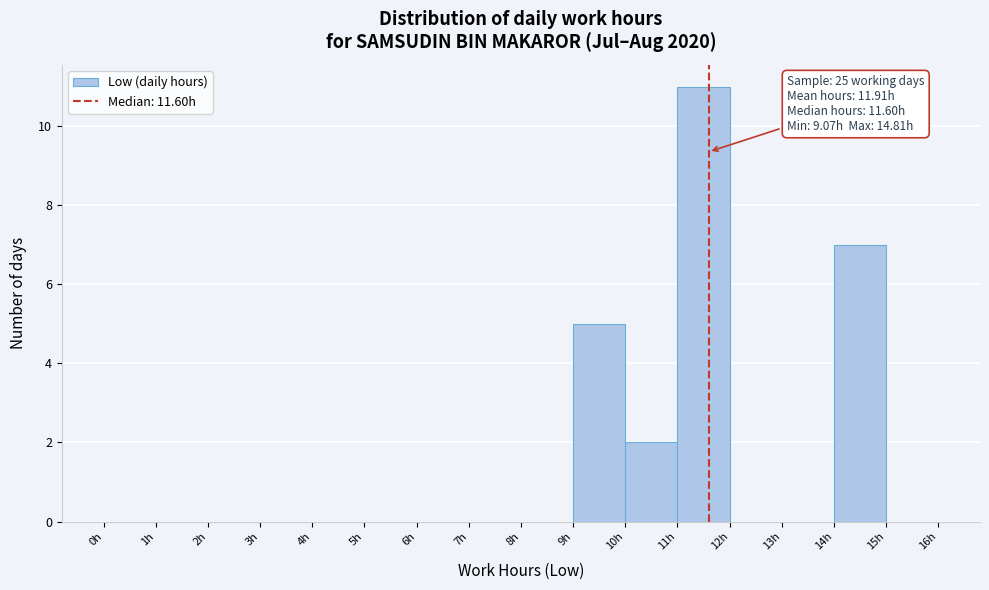

Over which range of the x-axis is the bar tallest?

11 to 12